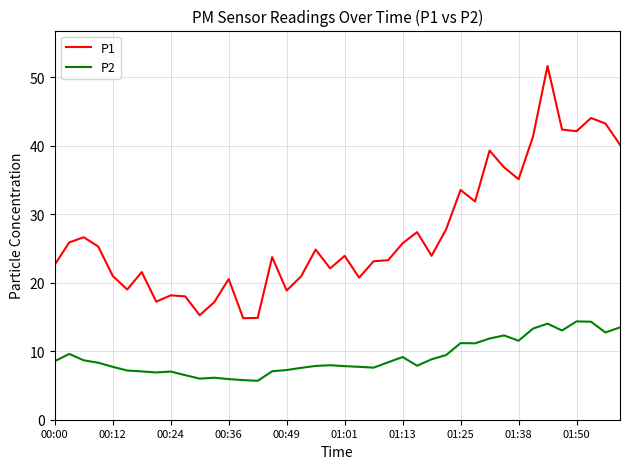

Which series has the widest spread of values?

P1